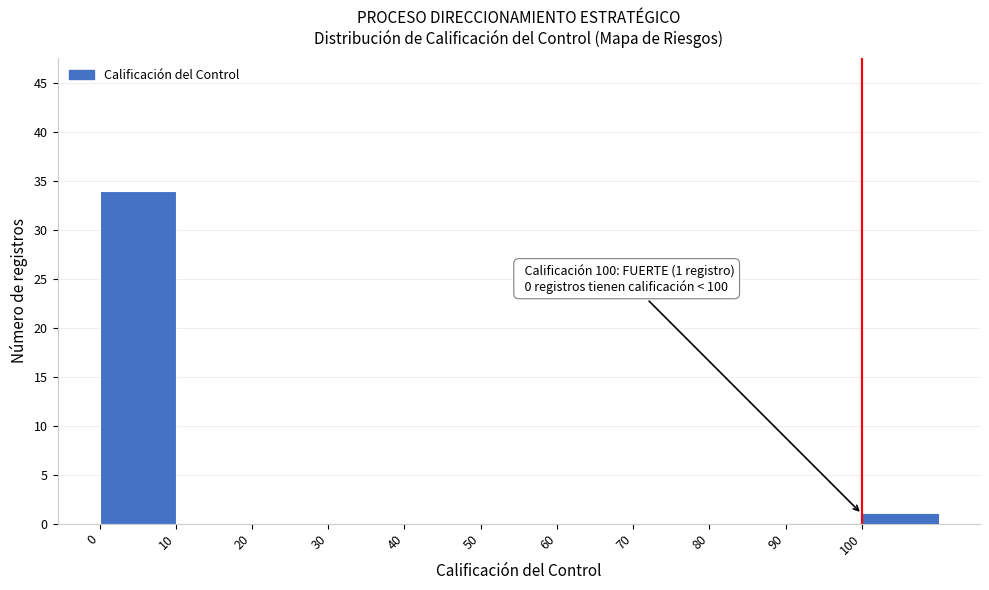

Which range on the x-axis has the tallest bar?

0 to 10